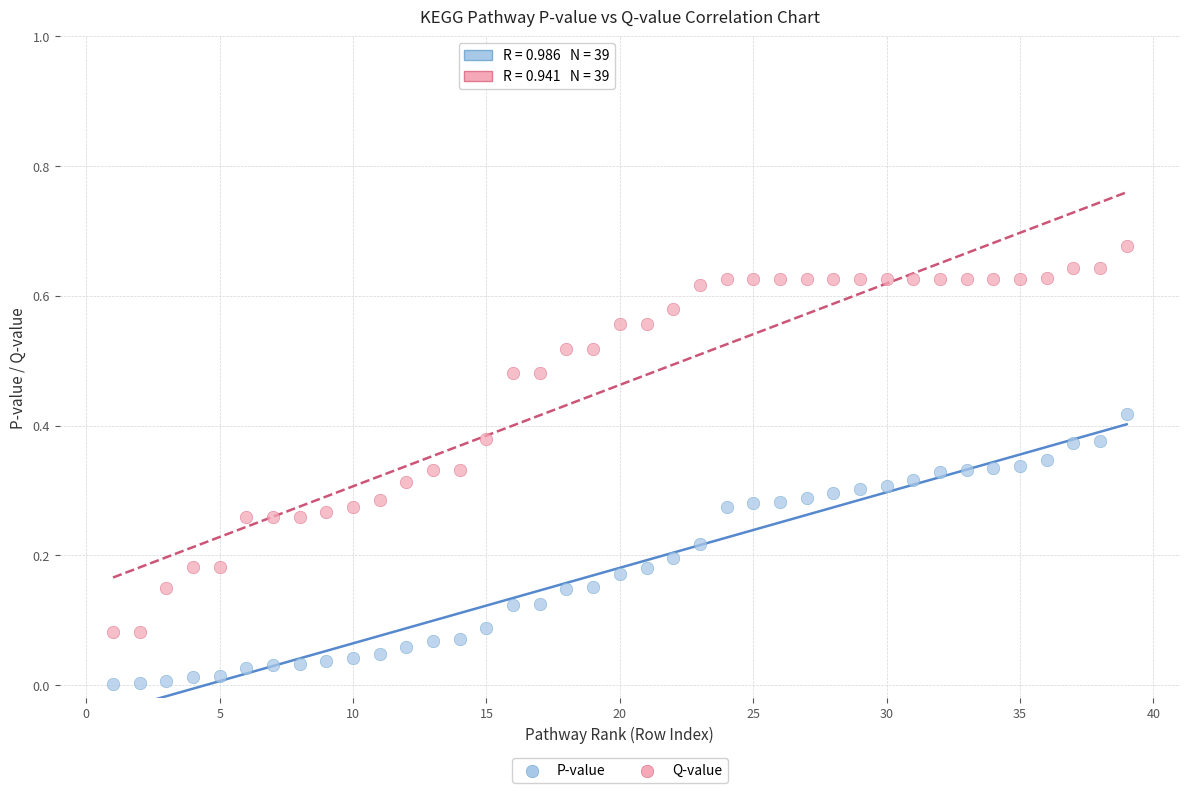

Across all data points, what is the range of X values (max minus min)?

38.0